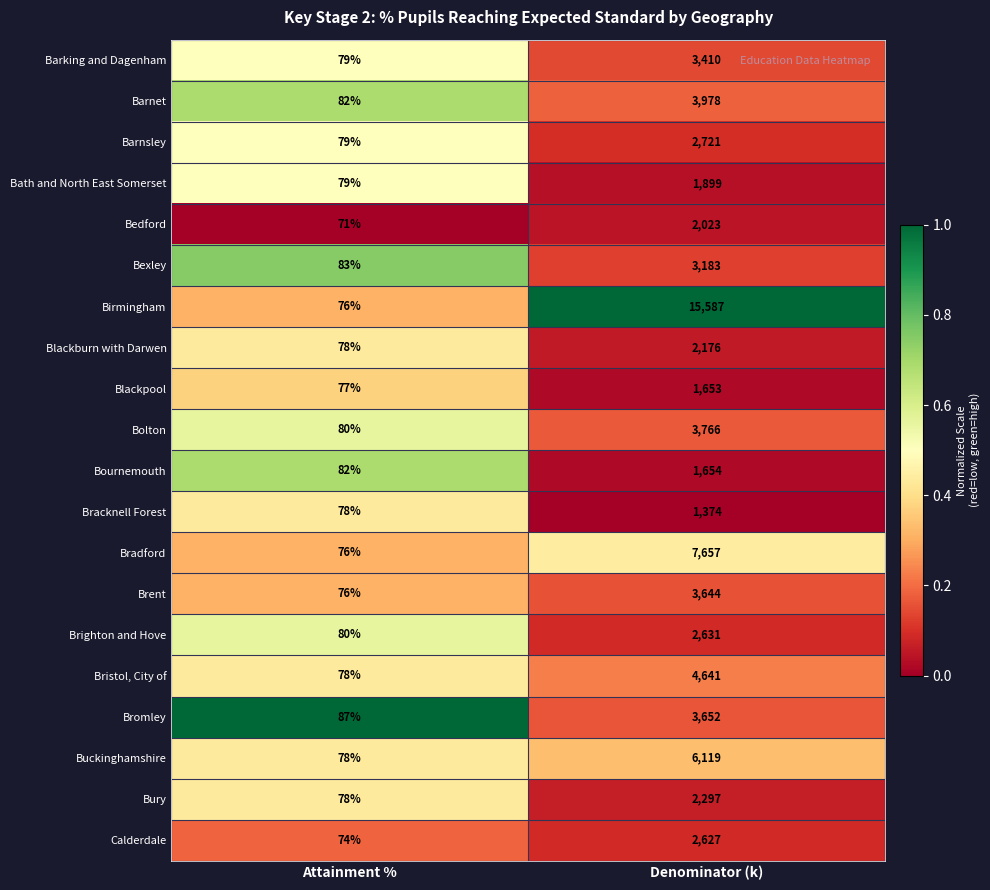

What is the difference between the highest and lowest values at Attainment %?

16